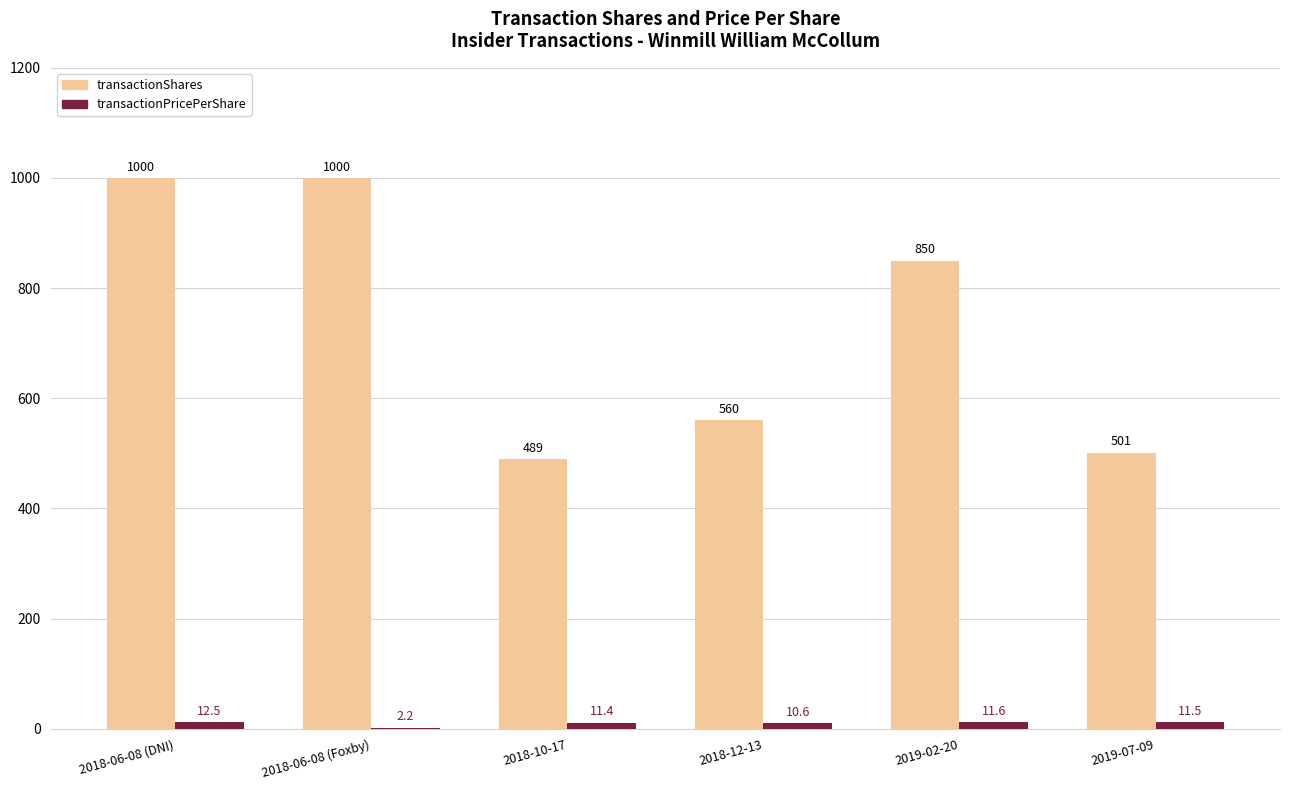

True or false: transactionShares has a value of 489.0 at 2018-10-17.

True